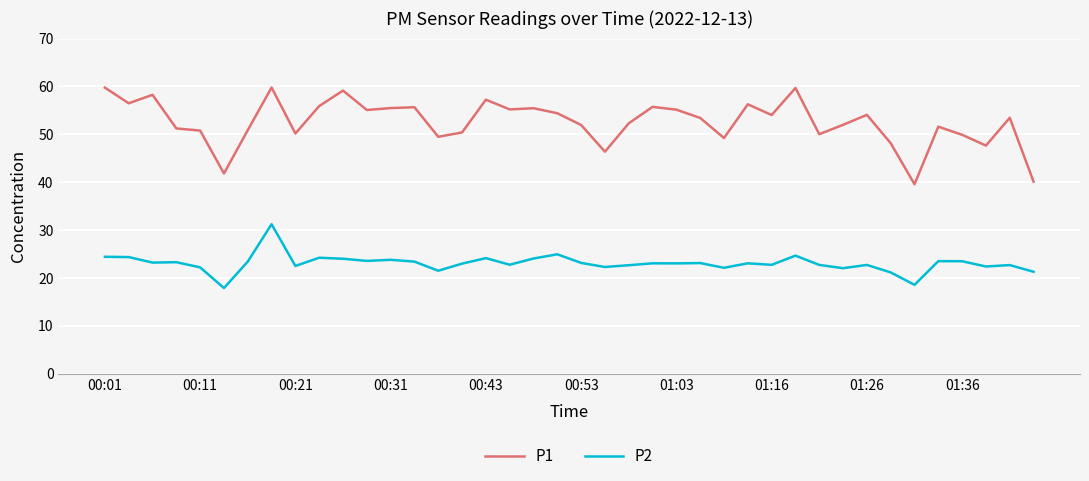

What is the difference between the maximum and minimum values in the P1 series?

20.2